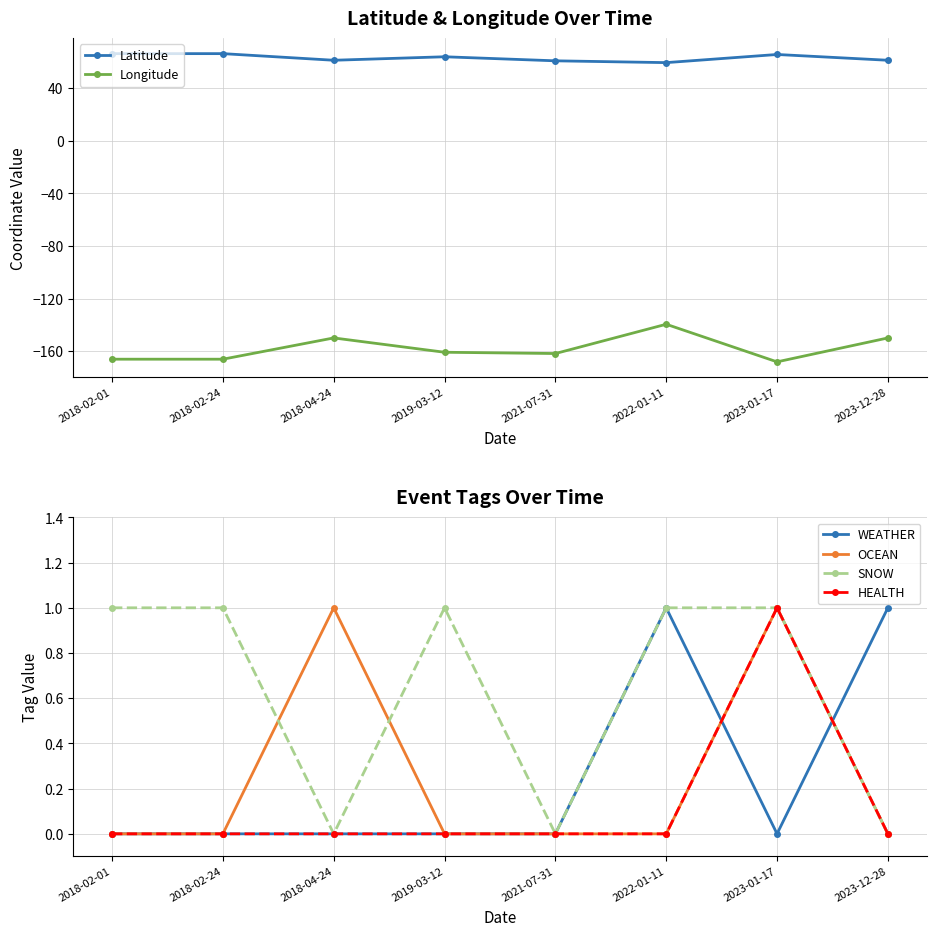

Is it true that Latitude equals 106.5 at 2018-02-01?

False